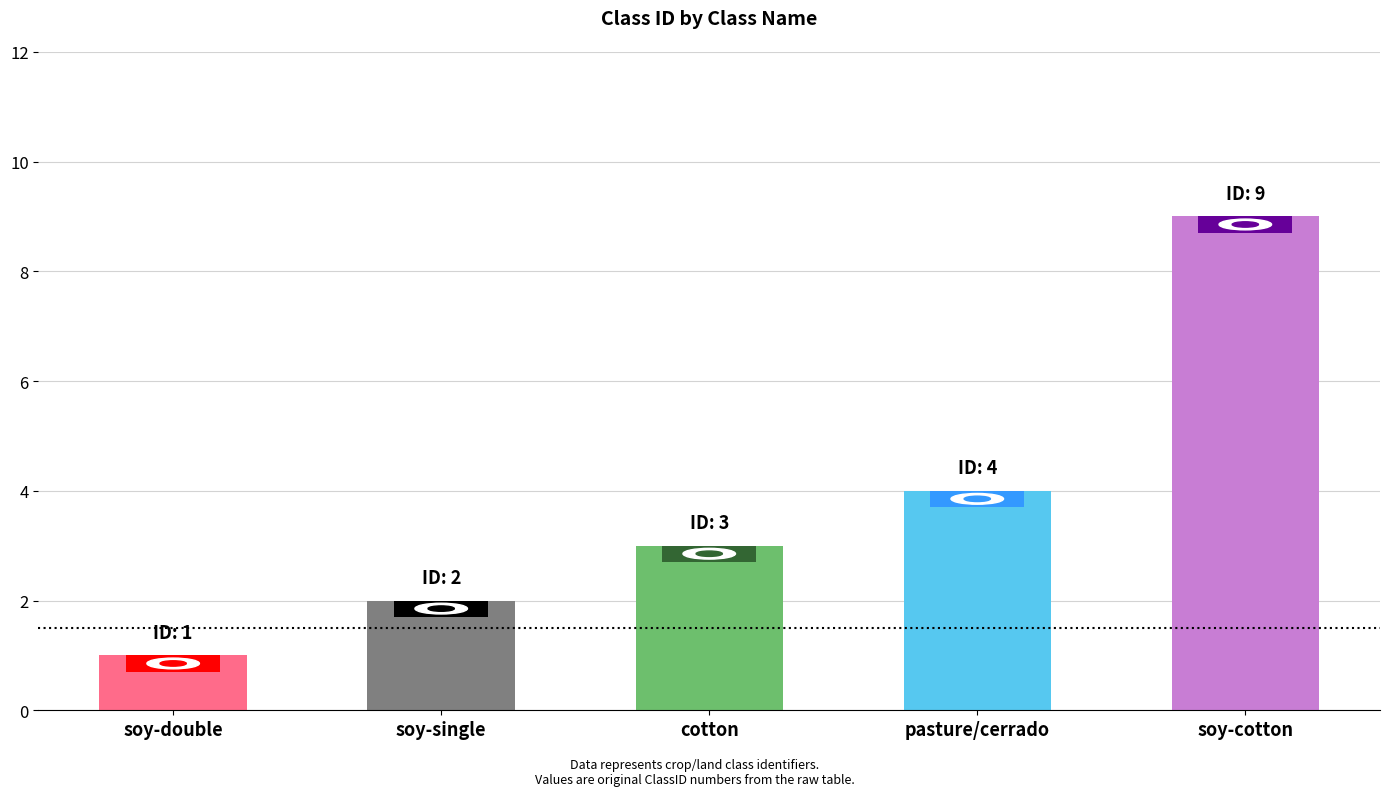

The chart shows a value of 1 at soy-single. True or false?

False